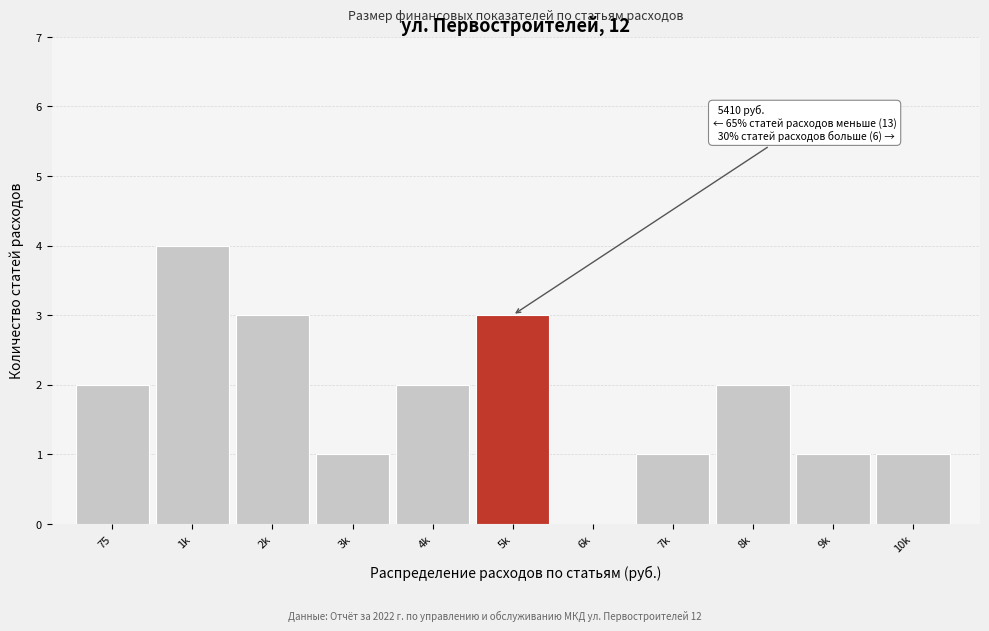

Reading left to right, list all the values displayed in this chart.

75=2	1k=4	2k=3	3k=1	4k=2	5k=3	6k=0	7k=1	8k=2	9k=1	10k=1